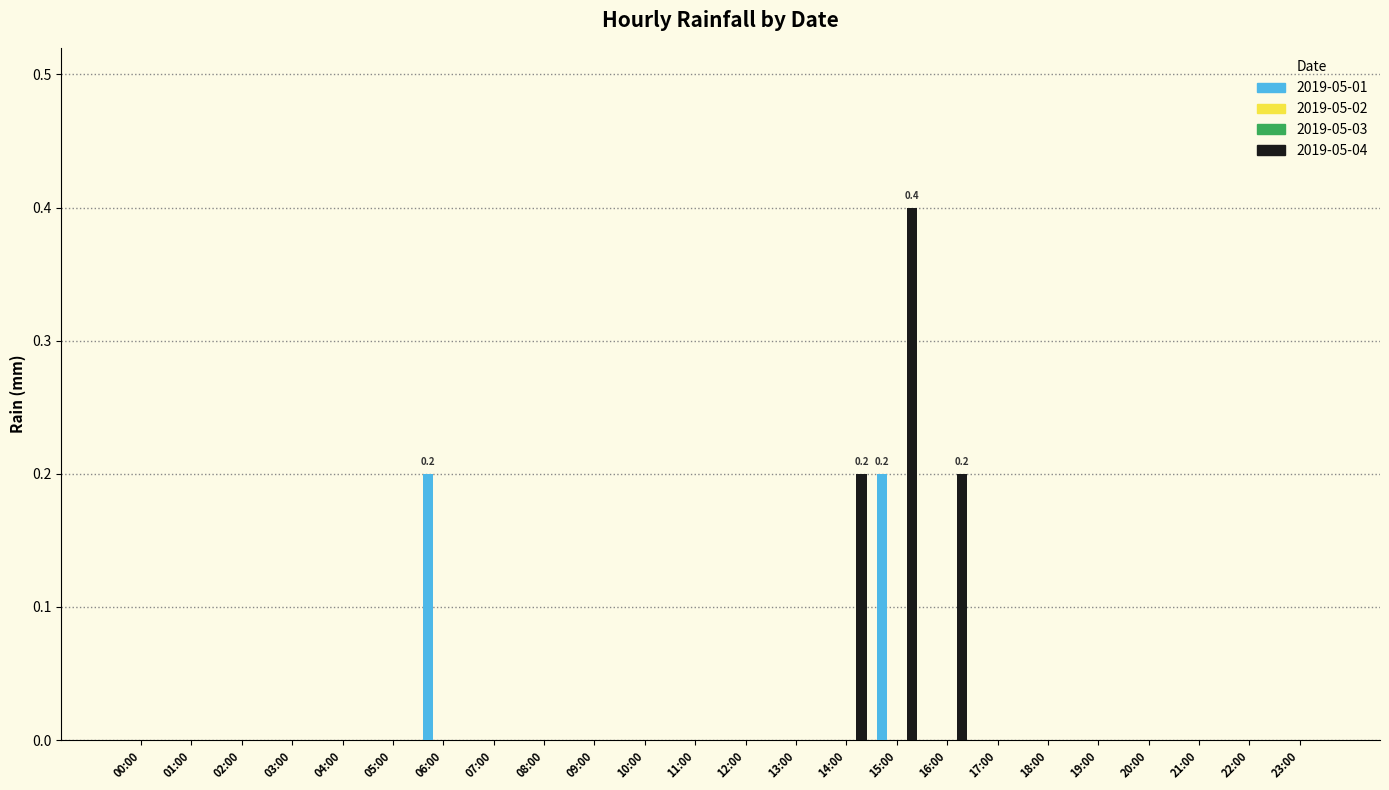

Does the chart contain any negative values?

No